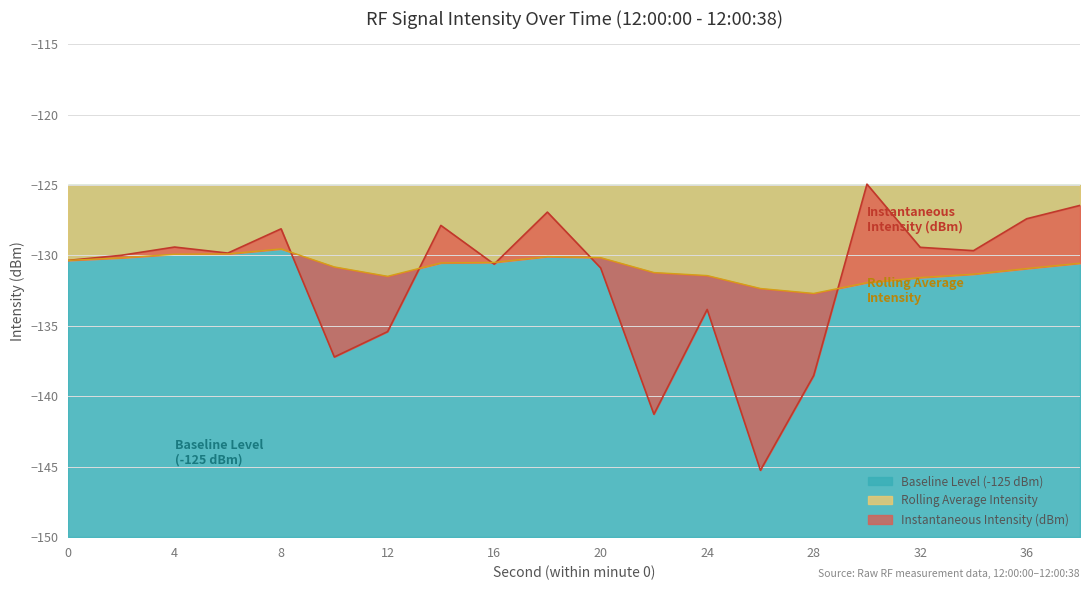

True or false: intensity(dBm) has a value of -141.3 at 22.

True